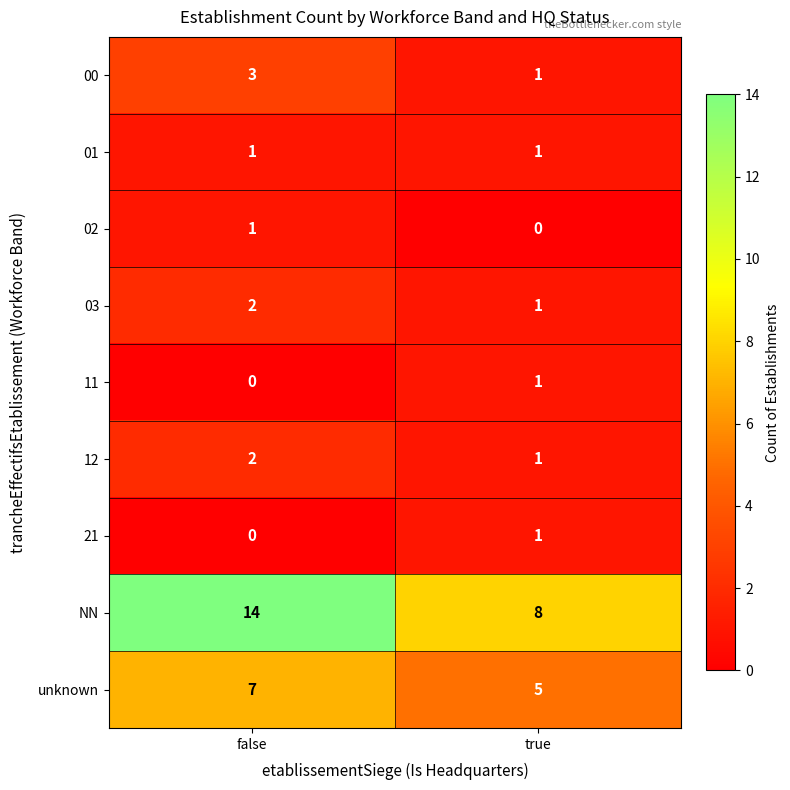

What is the greatest value displayed?

14